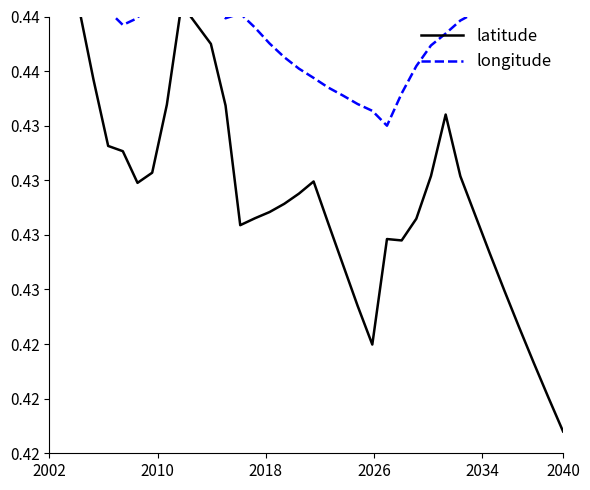

True or false: longitude and latitude cross at least once.

True